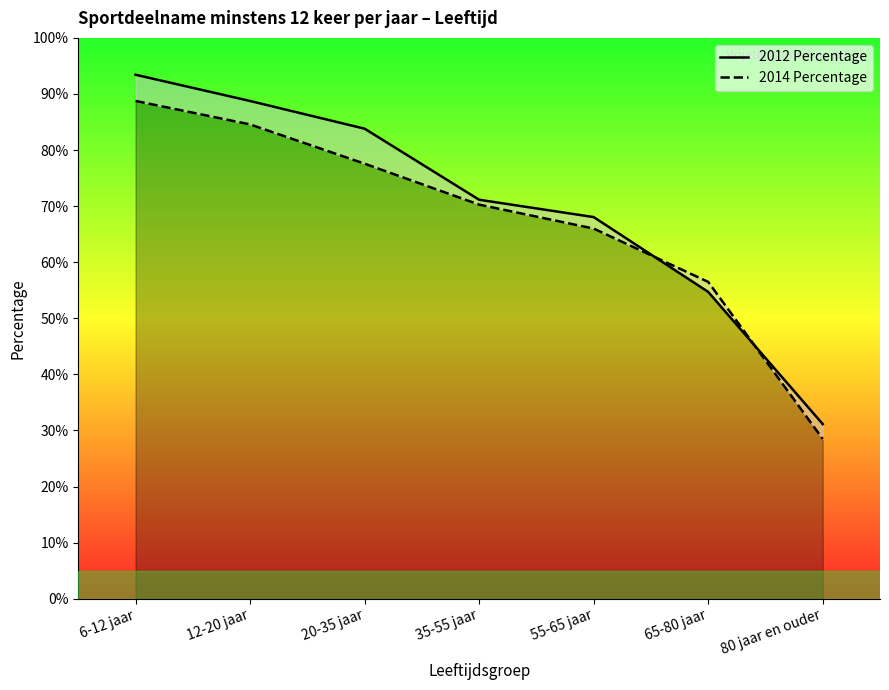

What is the difference between the 2014 Percentage values at 65-80 jaar and 35-55 jaar?

13.8